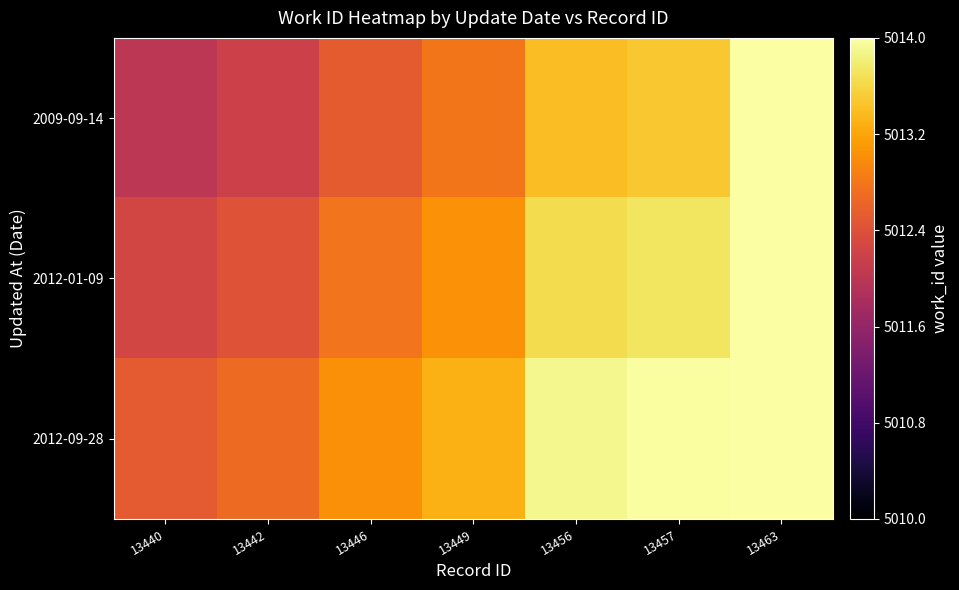

Which series has the largest total across all categories?

2012-09-28